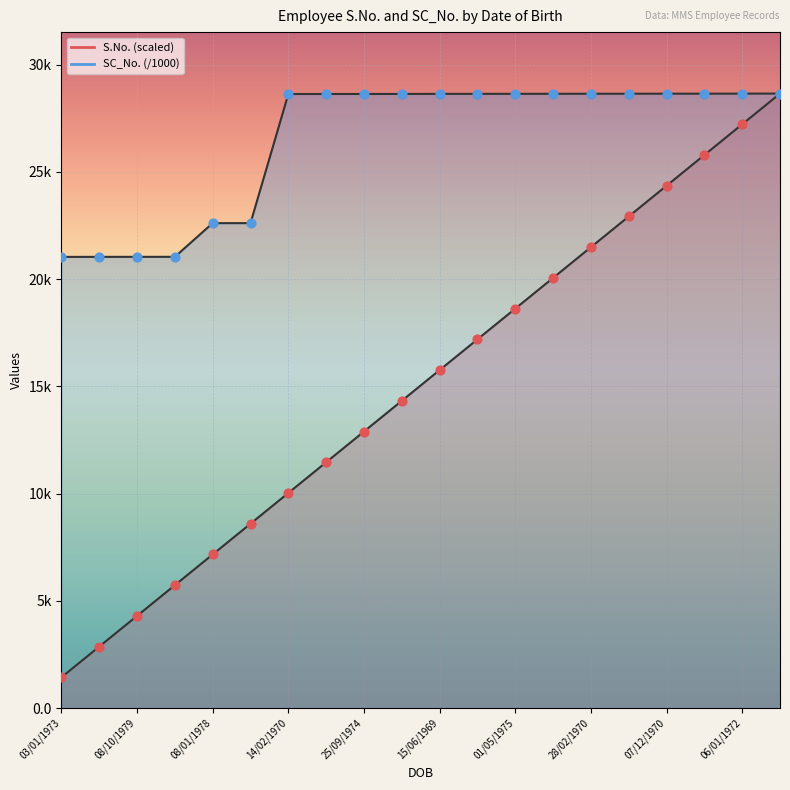

Which series has the largest Y range (max minus min)?

S.No.